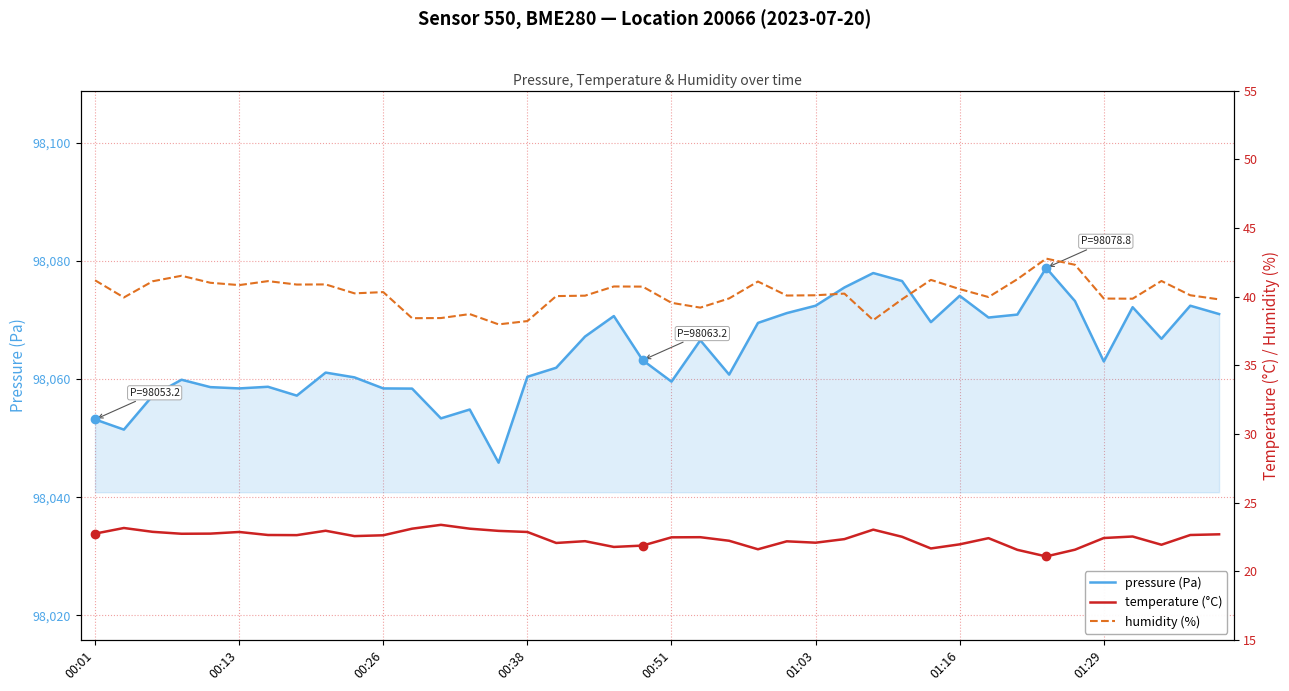

Reading left to right, what are all the values shown in this chart?

pressure (Pa): 98053.2	98051.4	98057.2	98059.9	98058.6	98058.4	98058.7	98057.2	98061.1	98060.3	98058.4	98058.4	98053.3	98054.8	98045.8	98060.4	98061.9	98067.2	98070.7	98063.2	98059.6	98066.6	98060.8	98069.5	98071.2	98072.4	98075.5	98077.9	98076.6	98069.6	98074.1	98070.4	98070.9	98078.8	98073.2	98063.0	98072.2	98066.8	98072.4	98071.0
temperature (°C): 22.7	23.1	22.9	22.7	22.7	22.9	22.6	22.6	22.9	22.6	22.6	23.1	23.4	23.1	22.9	22.9	22.1	22.2	21.8	21.9	22.5	22.5	22.2	21.6	22.2	22.1	22.3	23.0	22.5	21.7	22.0	22.4	21.6	21.1	21.6	22.4	22.5	21.9	22.6	22.7
humidity (%): 41.2	39.9	41.1	41.5	41.0	40.8	41.1	40.9	40.9	40.2	40.3	38.4	38.4	38.7	38.0	38.2	40.0	40.1	40.7	40.7	39.5	39.2	39.9	41.1	40.1	40.1	40.2	38.3	39.8	41.2	40.5	40.0	41.3	42.8	42.3	39.9	39.9	41.1	40.1	39.8